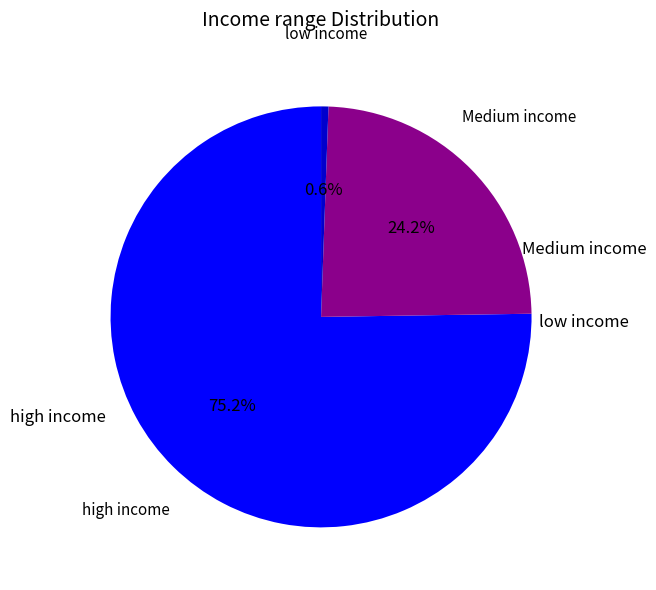

Is there any slice that represents more than half of the pie?

Yes